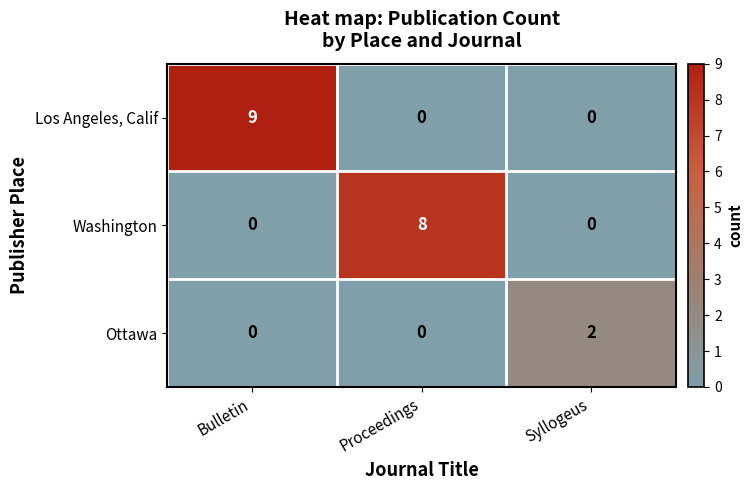

Which series changed the most between Bulletin and Syllogeus?

Los Angeles, Calif